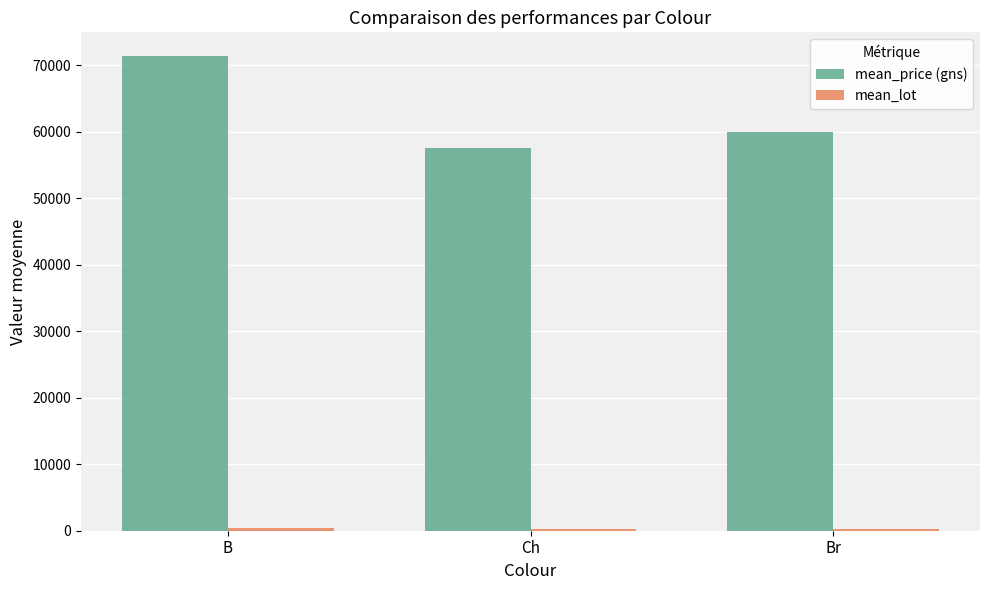

The value of mean_price (gns) at B is 107707.6. True or false?

False